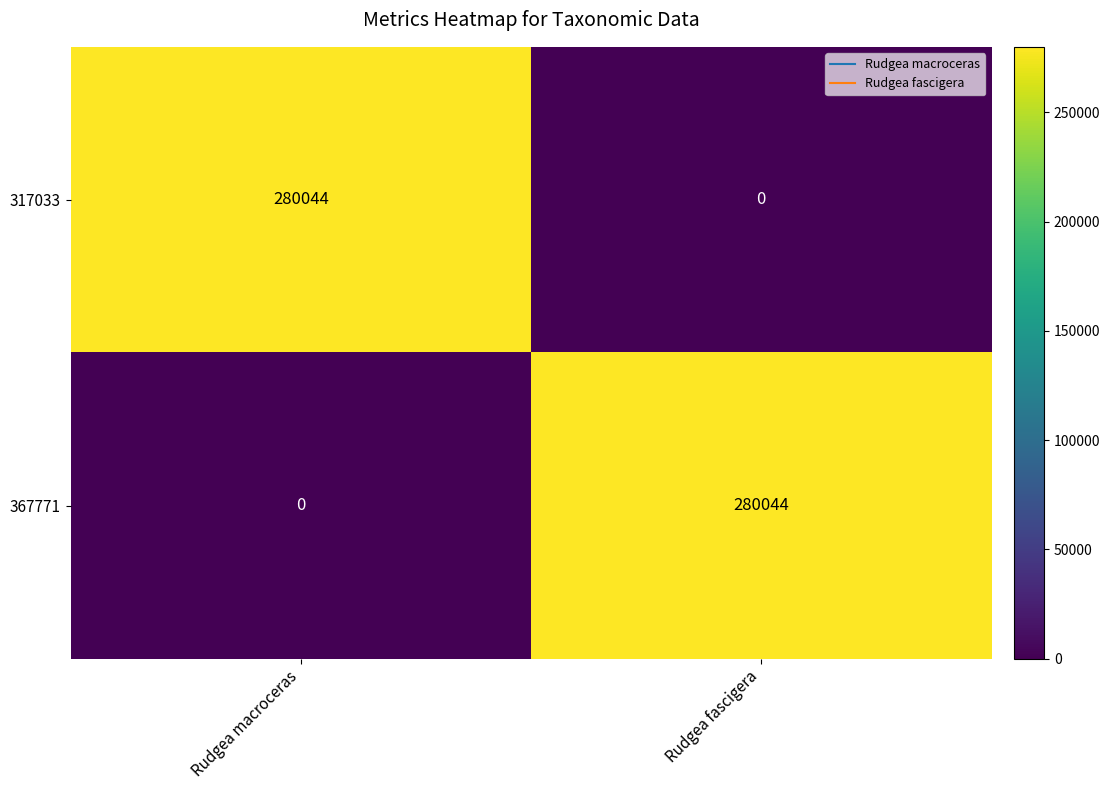

The 367771 series shows 280044 at Rudgea fascigera. True or false?

True